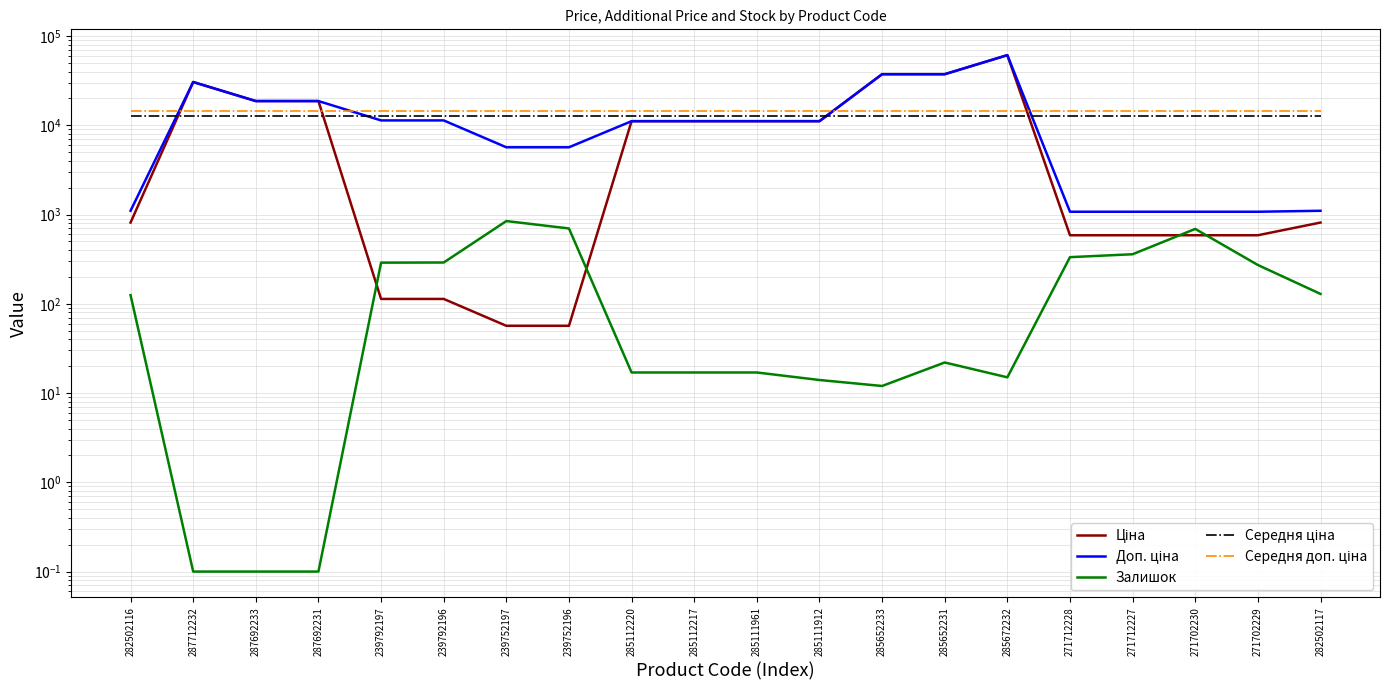

At how many categories does at least one series exceed 45880?

1